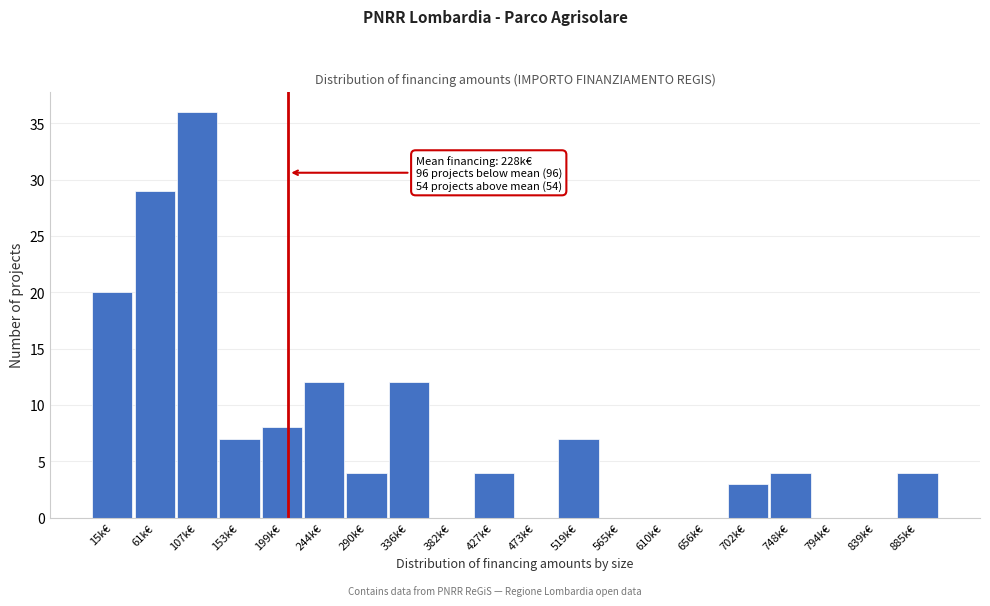

Reading left to right, list all the values displayed in this chart.

15k€=20	61k€=29	107k€=36	153k€=7	199k€=8	244k€=12	290k€=4	336k€=12	382k€=0	427k€=4	473k€=0	519k€=7	565k€=0	610k€=0	656k€=0	702k€=3	748k€=4	794k€=0	839k€=0	885k€=4